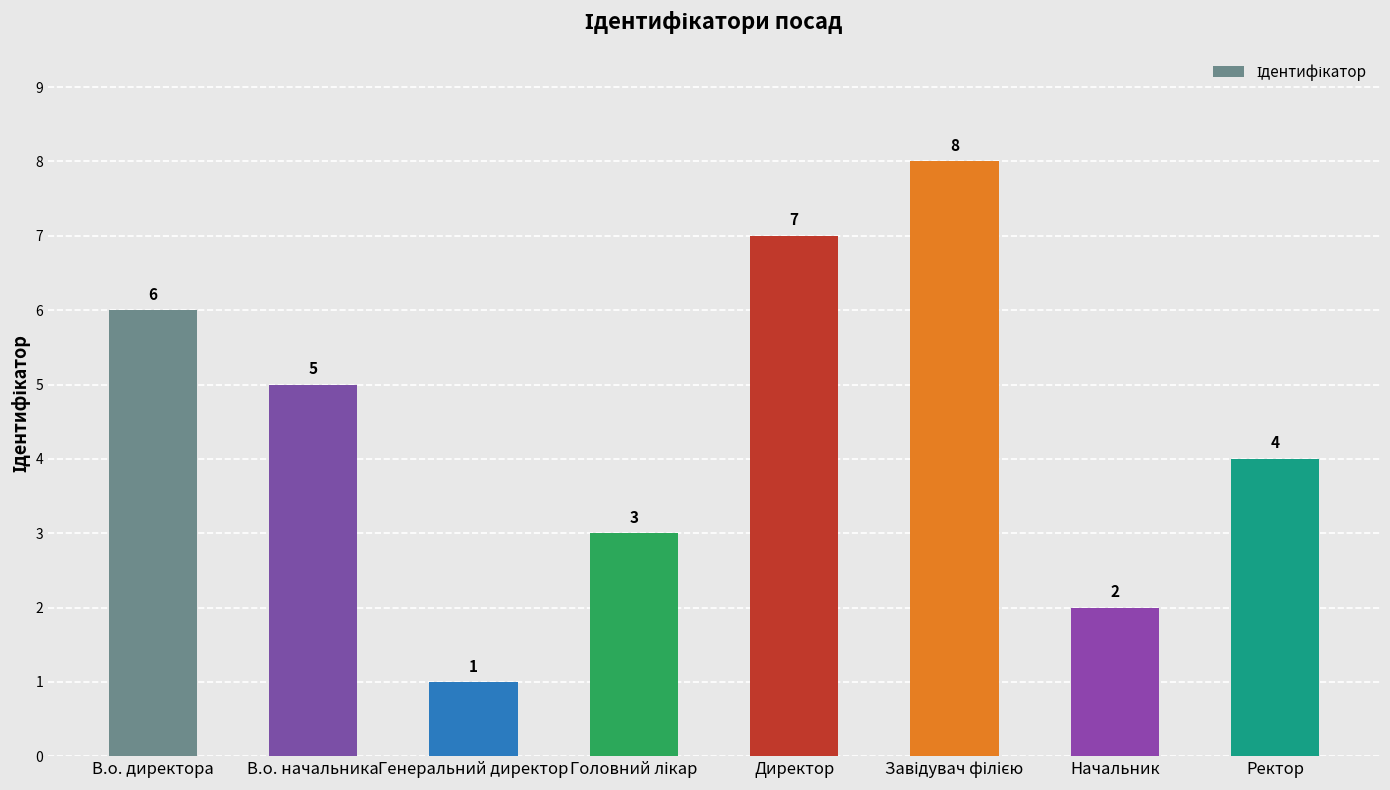

Reading right to left, list all the values displayed in this chart.

4	2	8	7	3	1	5	6